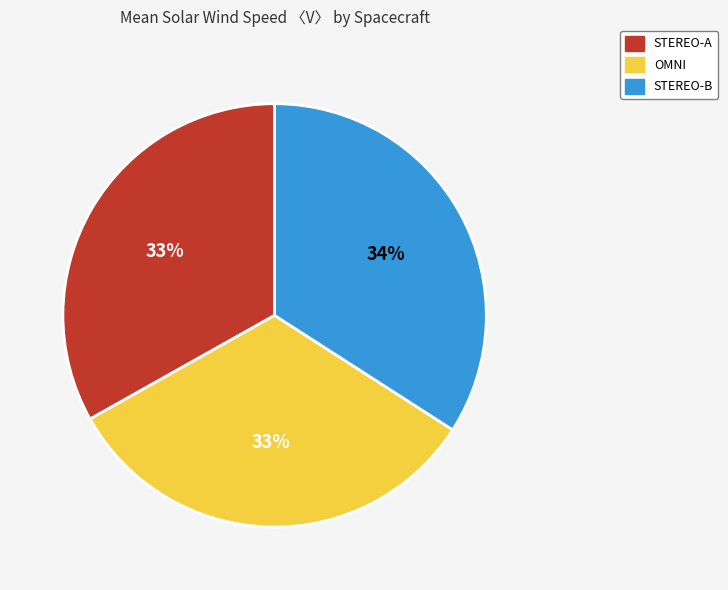

Between STEREO-B and OMNI, which is larger?

STEREO-B